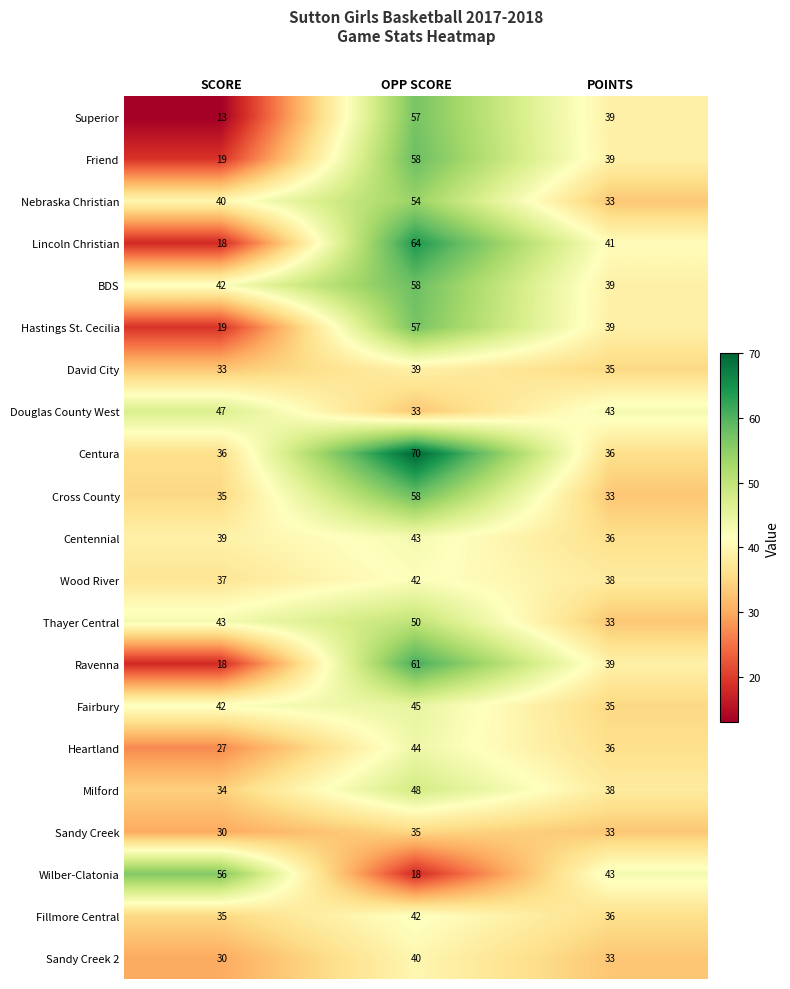

What is the average value of the Superior series?

36